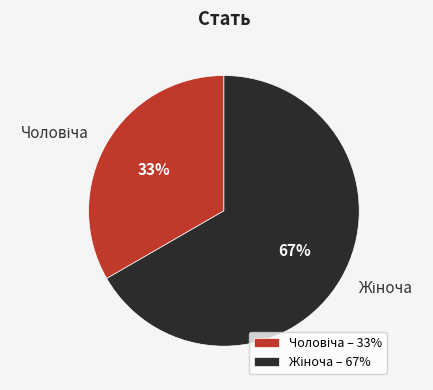

To the nearest percent, what is the average slice percentage?

50%